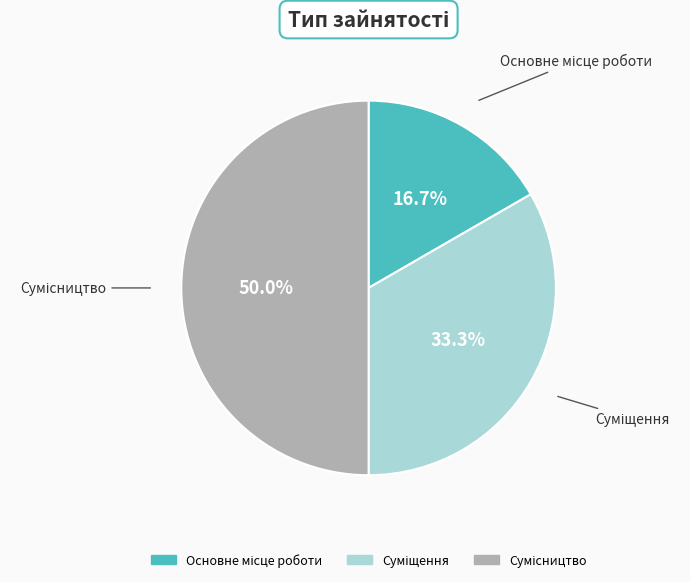

Combined, what portion of the pie is Основне місце роботи and Сумісництво?

66.7%